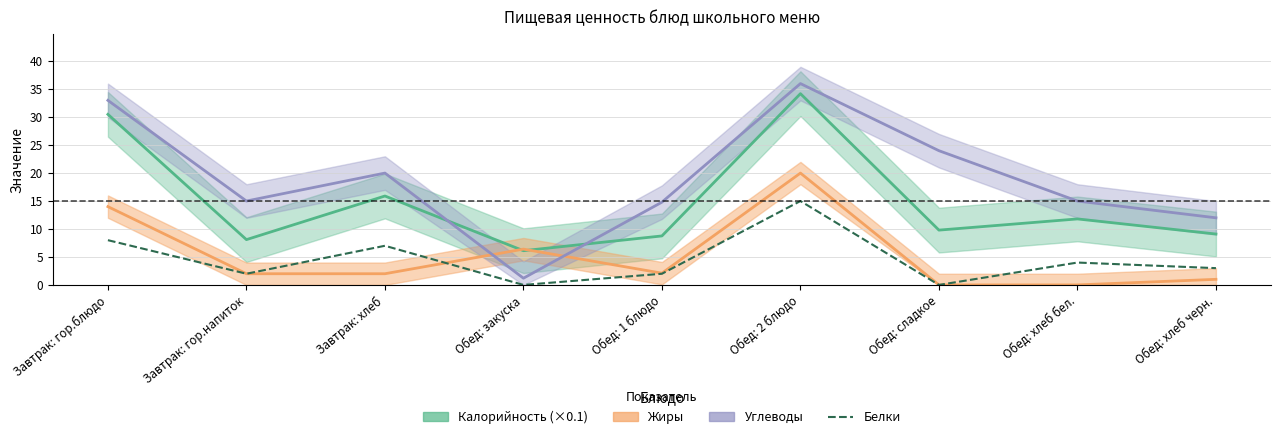

Is it true that the value at Обед: сладкое is 8?

False